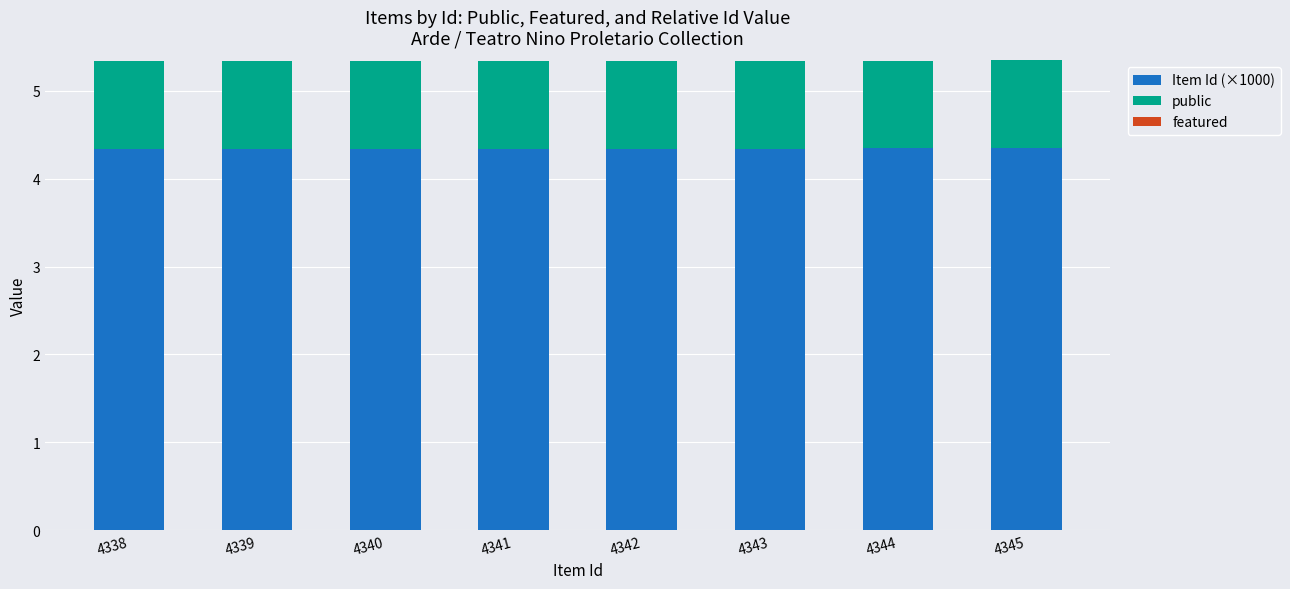

The Item Id (×1000) series shows 0.9 at 4341. True or false?

False